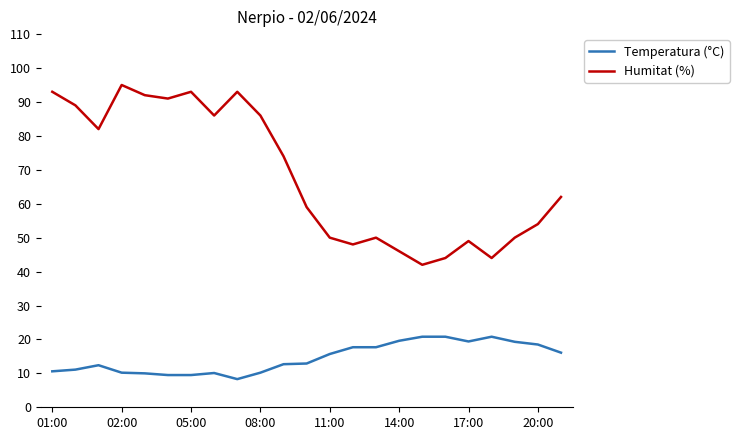

List the series in order of their overall mean, lowest first.

Temperatura (°C), Humitat (%)